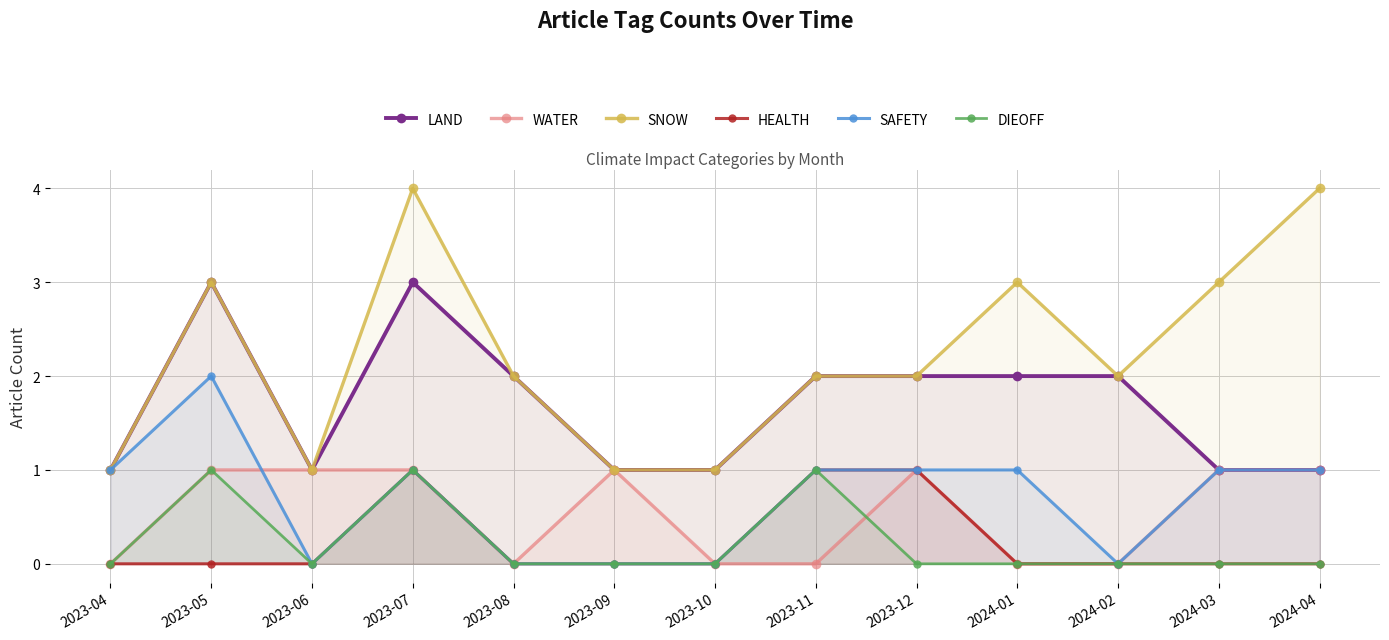

Reading left to right, extract all data points from this chart.

LAND: 1	3	1	3	2	1	1	2	2	2	2	1	1
WATER: 0	1	1	1	0	1	0	0	1	0	0	1	1
SNOW: 1	3	1	4	2	1	1	2	2	3	2	3	4
HEALTH: 0	0	0	1	0	0	0	1	1	0	0	0	0
SAFETY: 1	2	0	1	0	0	0	1	1	1	0	1	1
DIEOFF: 0	1	0	1	0	0	0	1	0	0	0	0	0